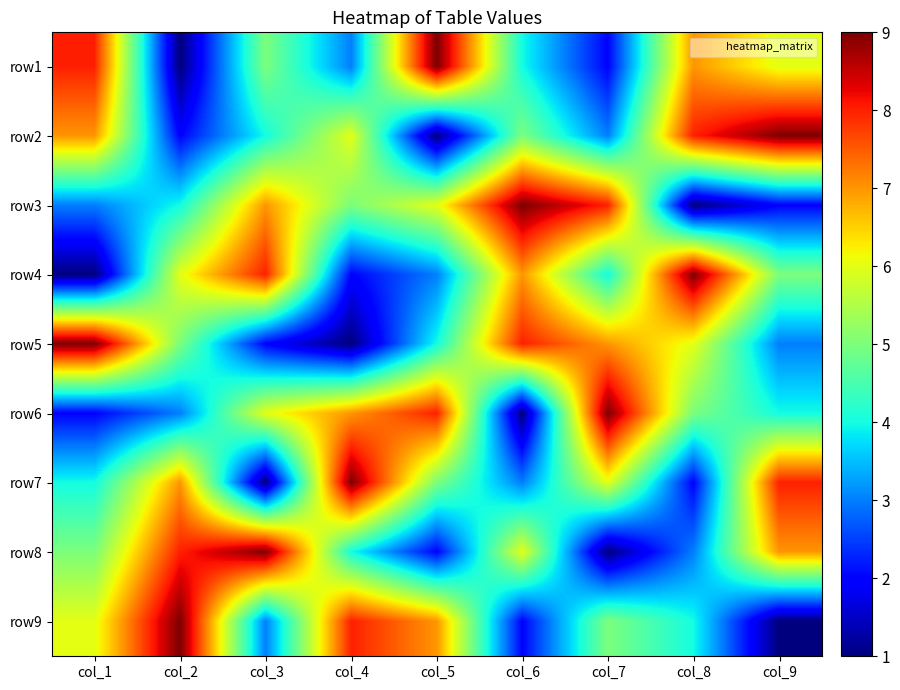

At how many categories does at least one series exceed 6?

9